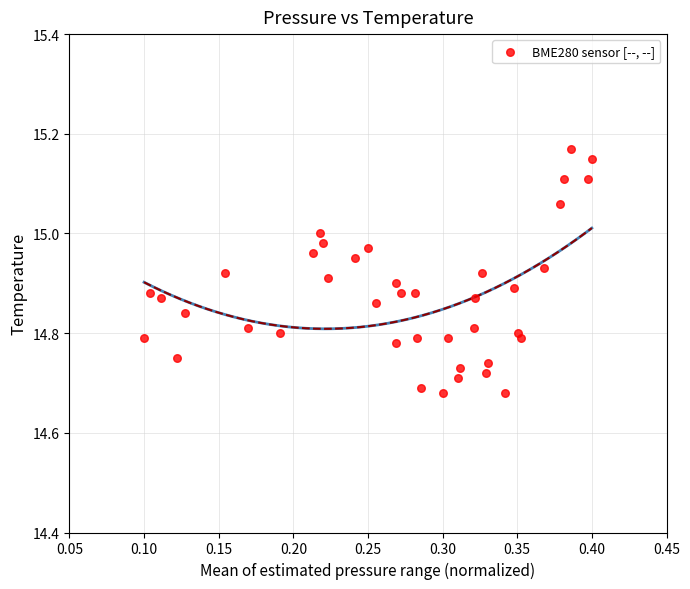

What is the range of Y values (max minus min)?

0.5